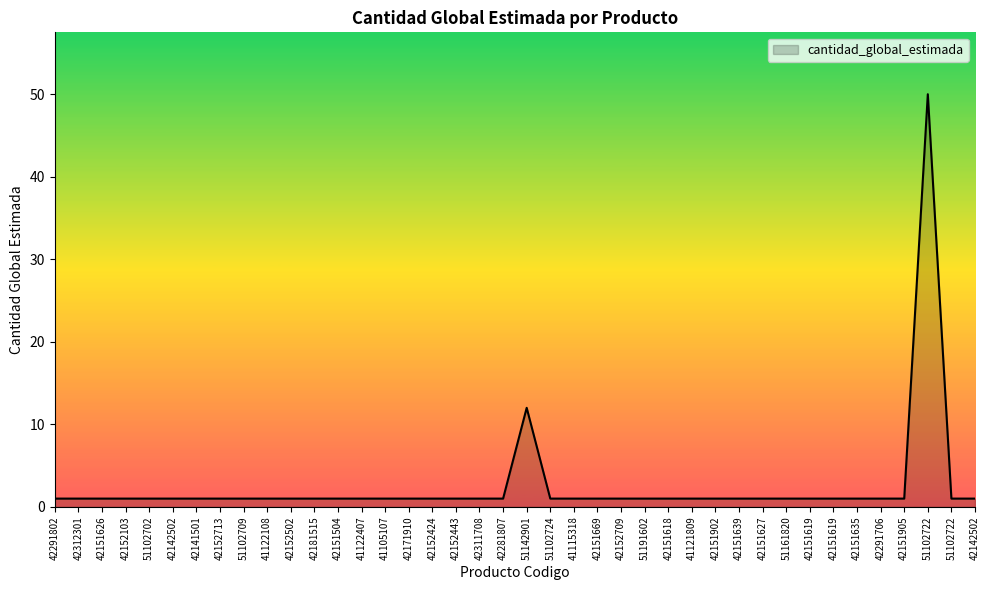

How many lines are shown in the chart?

1